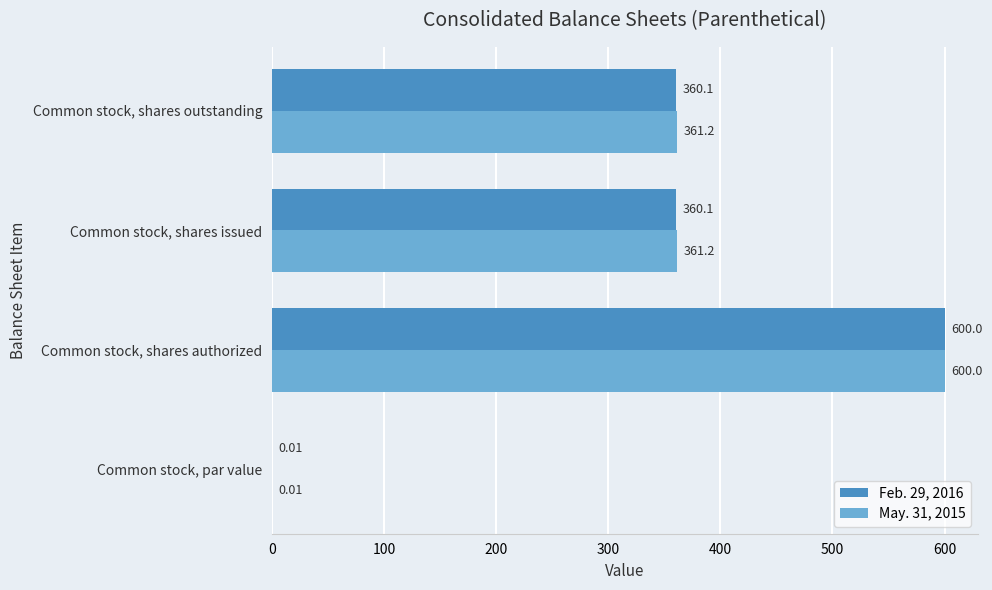

Which series has the largest total across all categories?

May. 31, 2015